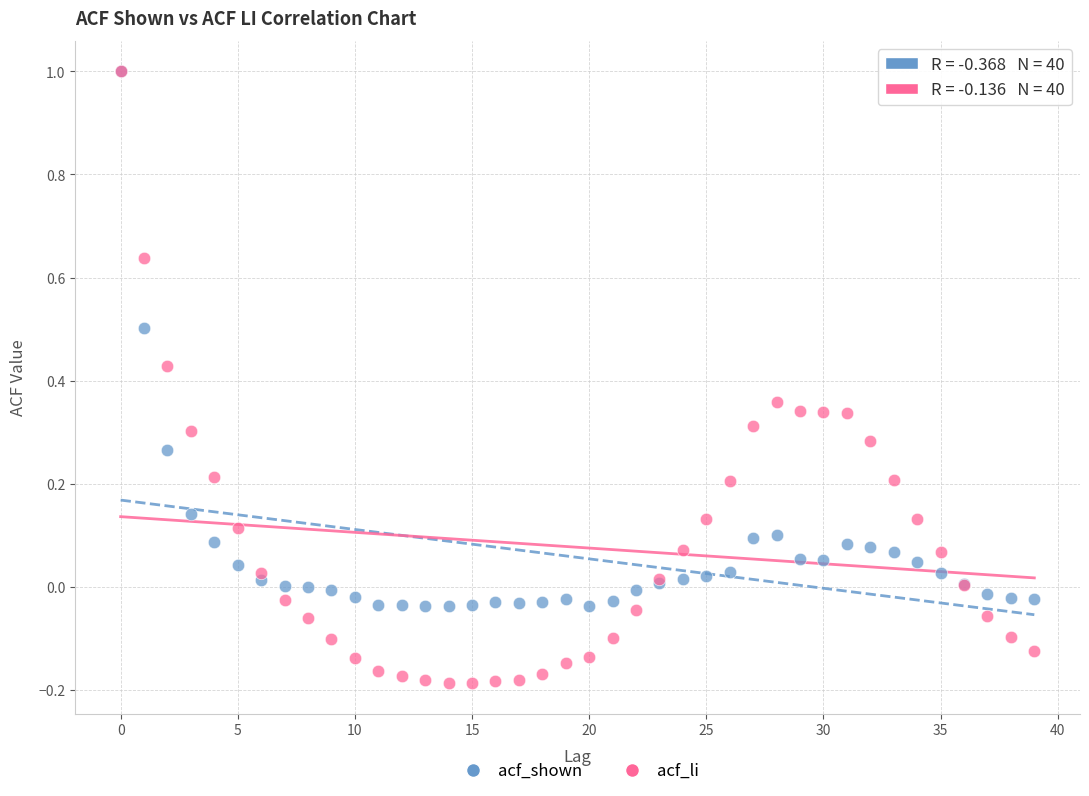

What are all the series names shown in the legend?

acf_shown, acf_li